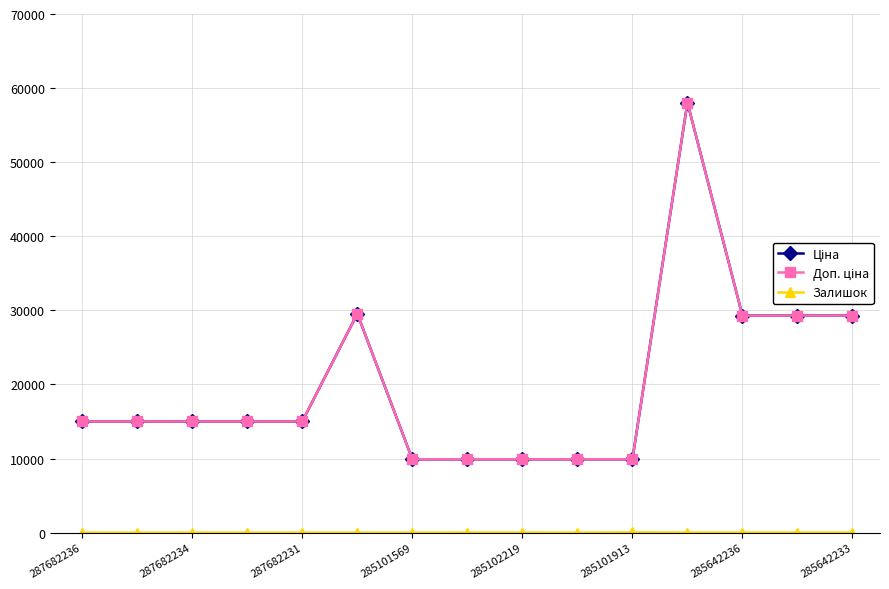

Which series has the largest total across all categories?

Ціна